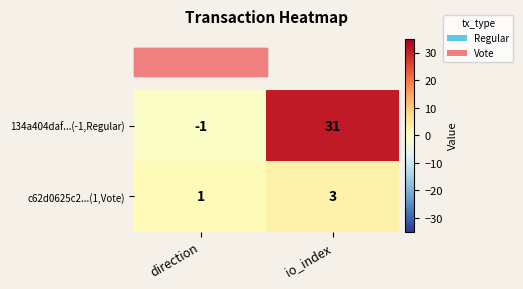

Between direction and io_index, which series saw the biggest shift?

134a404daf...(-1,Regular)